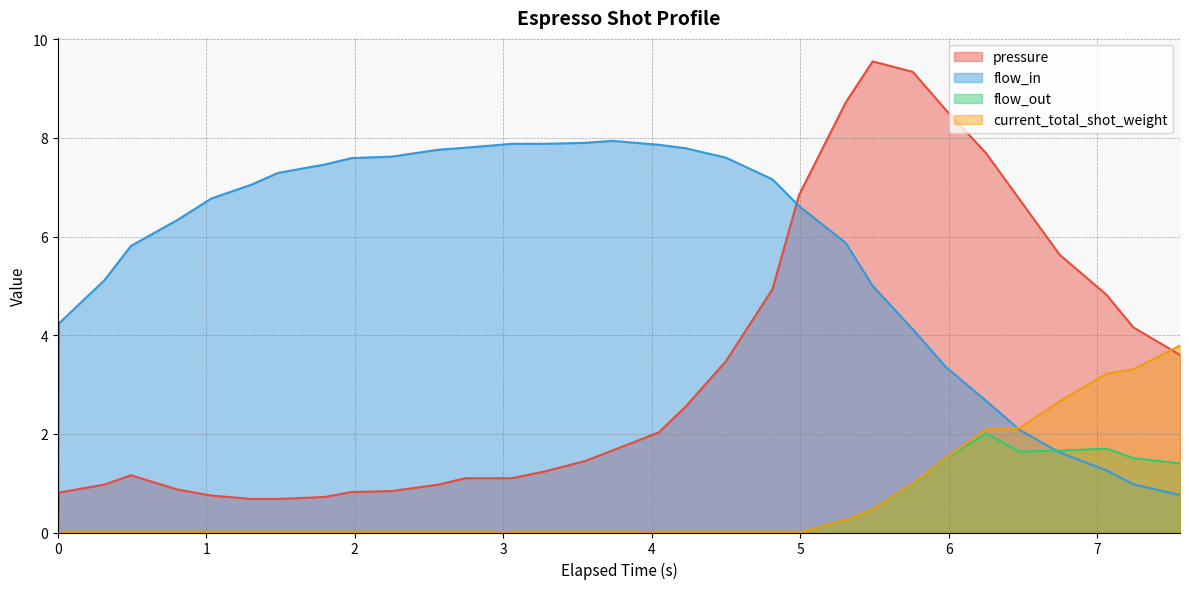

What position from the right is 0.493?

29